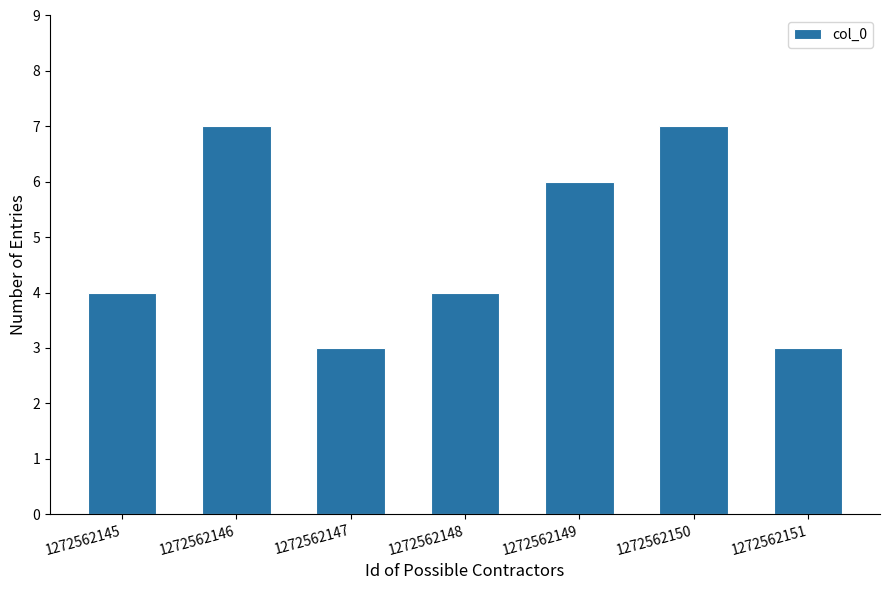

Reading left to right, transcribe all the data shown in this chart.

4	7	3	4	6	7	3